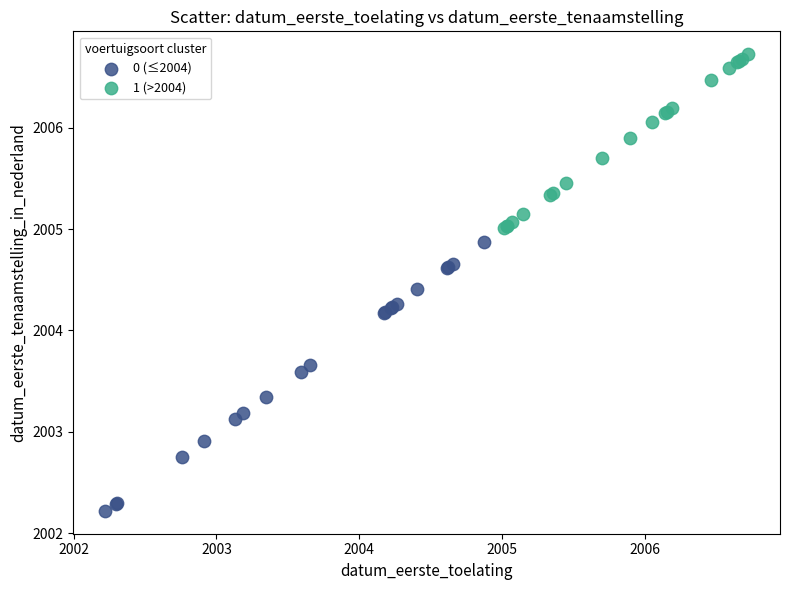

Which series contains the lowest Y value?

0 (≤2004)